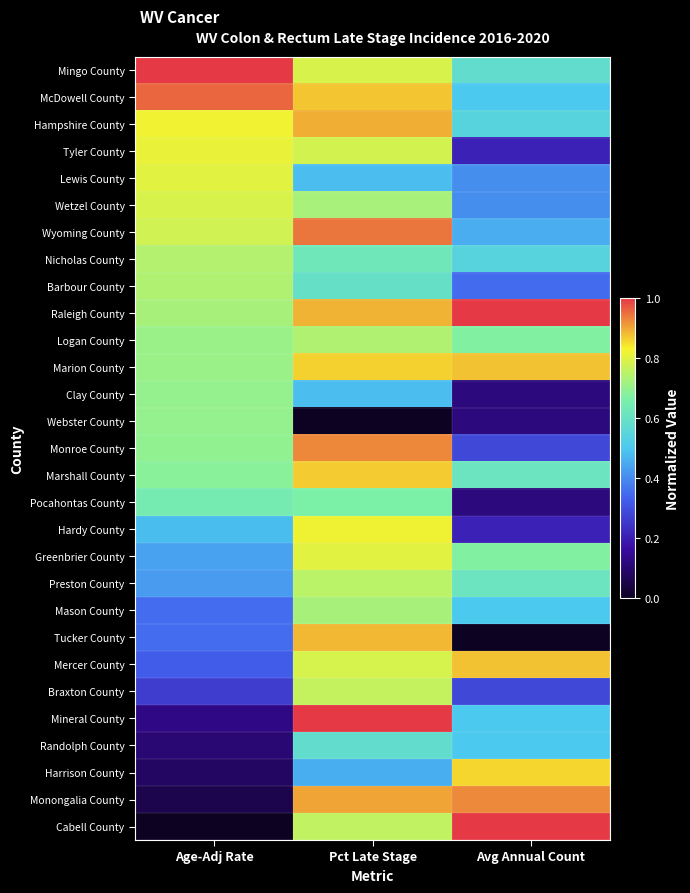

List the series in order of their peak value, highest first.

Mineral County, Raleigh County, Cabell County, Mingo County, McDowell County, Wyoming County, Monroe County, Monongalia County, Hampshire County, Tucker County, Marion County, Mercer County, Marshall County, Harrison County, Hardy County, Tyler County, Lewis County, Greenbrier County, Wetzel County, Braxton County, Preston County, Nicholas County, Logan County, Barbour County, Mason County, Clay County, Webster County, Pocahontas County, Randolph County